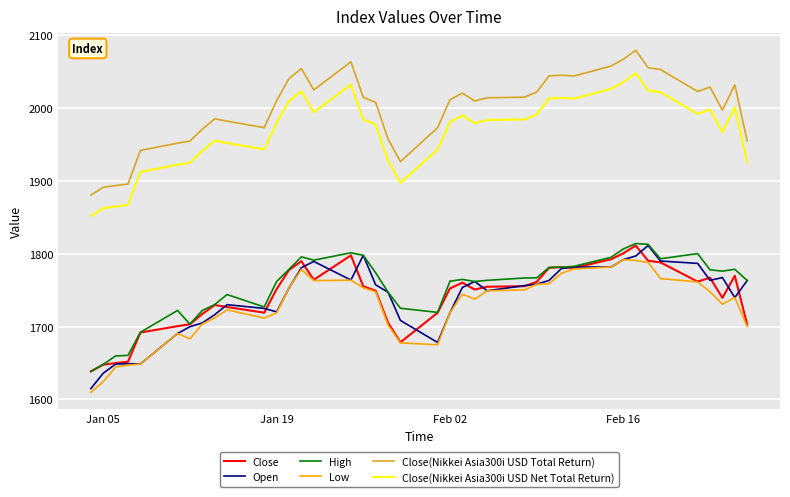

What is the minimum value for Close(Nikkei Asia300i USD Total Return)?

1880.5